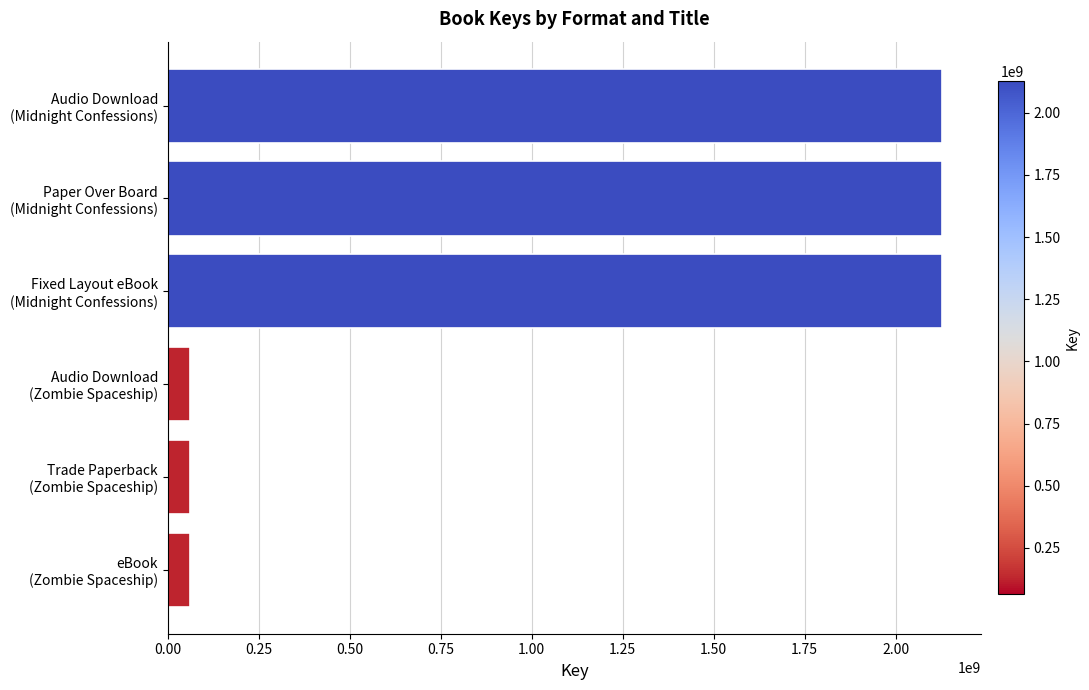

What is the maximum value shown in the chart?

2127933015